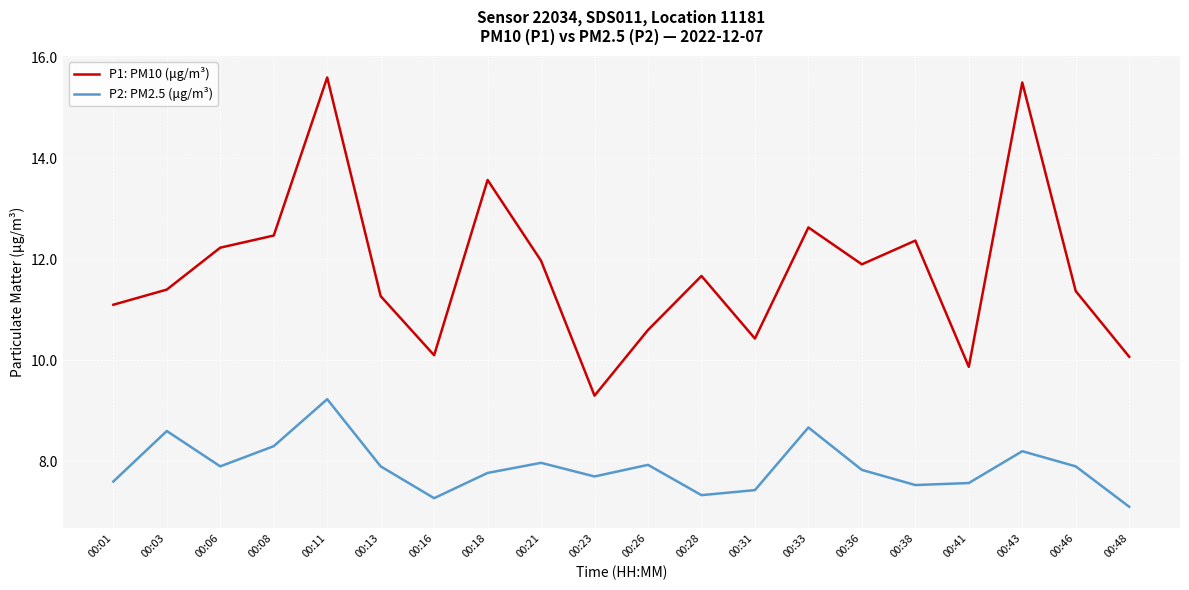

True or false: P1: PM10 (μg/m³) has more than 1 points higher than both neighbors.

True